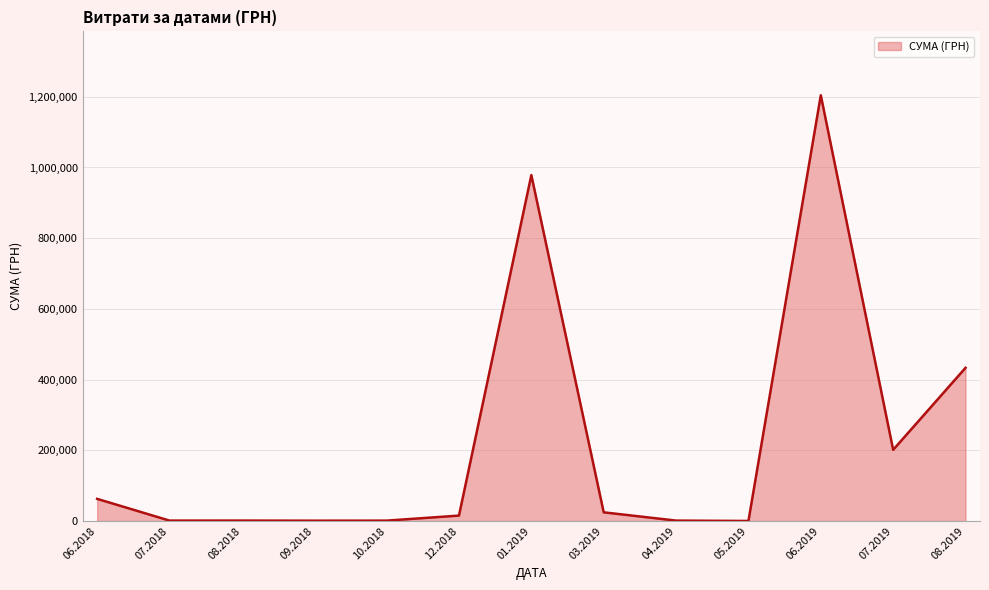

Does the chart display data point markers on the line(s)?

No